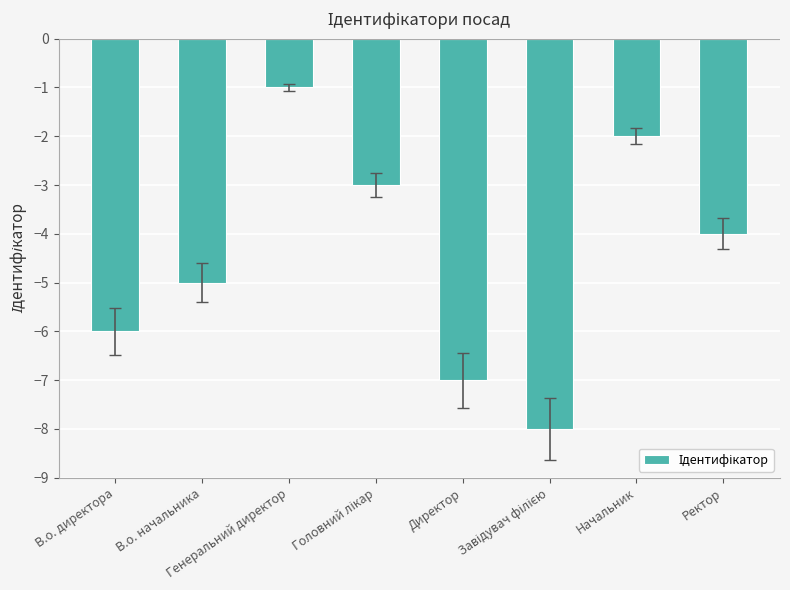

What is the minimum value shown in the chart?

-8